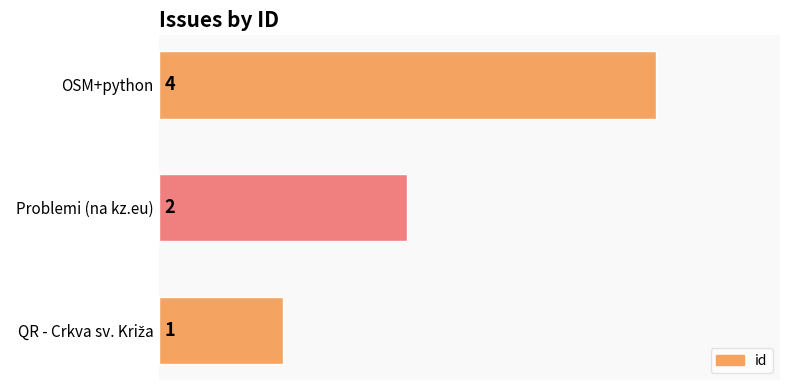

What is the maximum value shown in the chart?

4